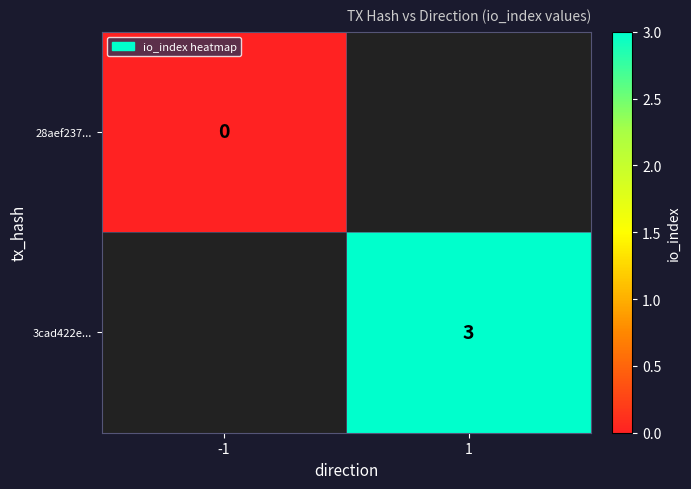

Is the value of 28aef237... at -1 greater than the value of 3cad422e... at 1?

No